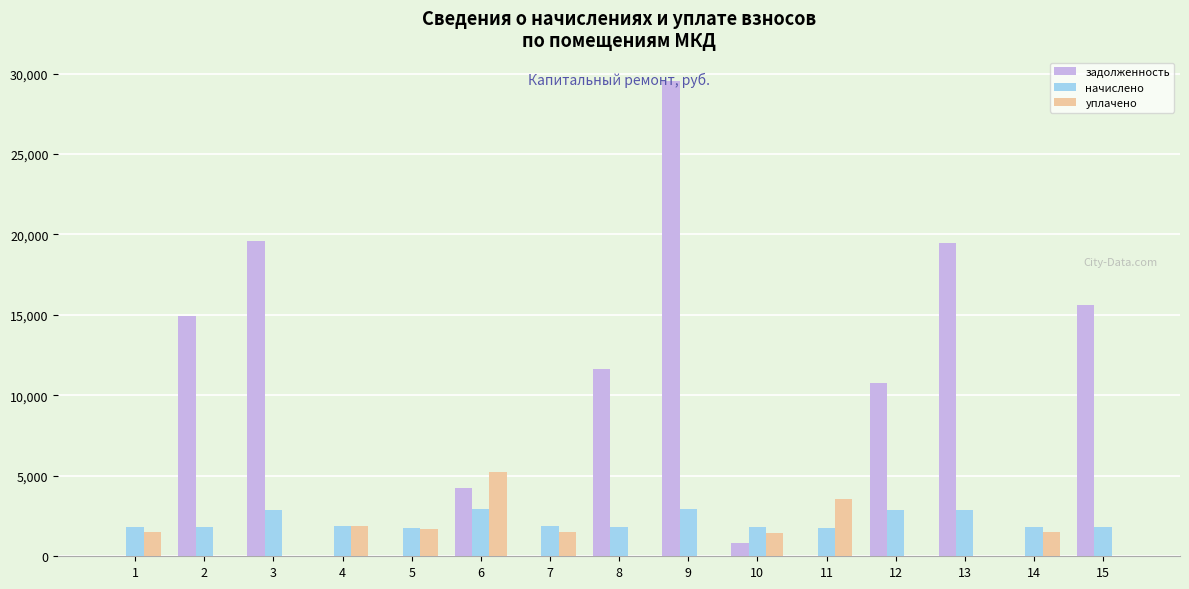

What is the sum of all начислено values?

32709.3